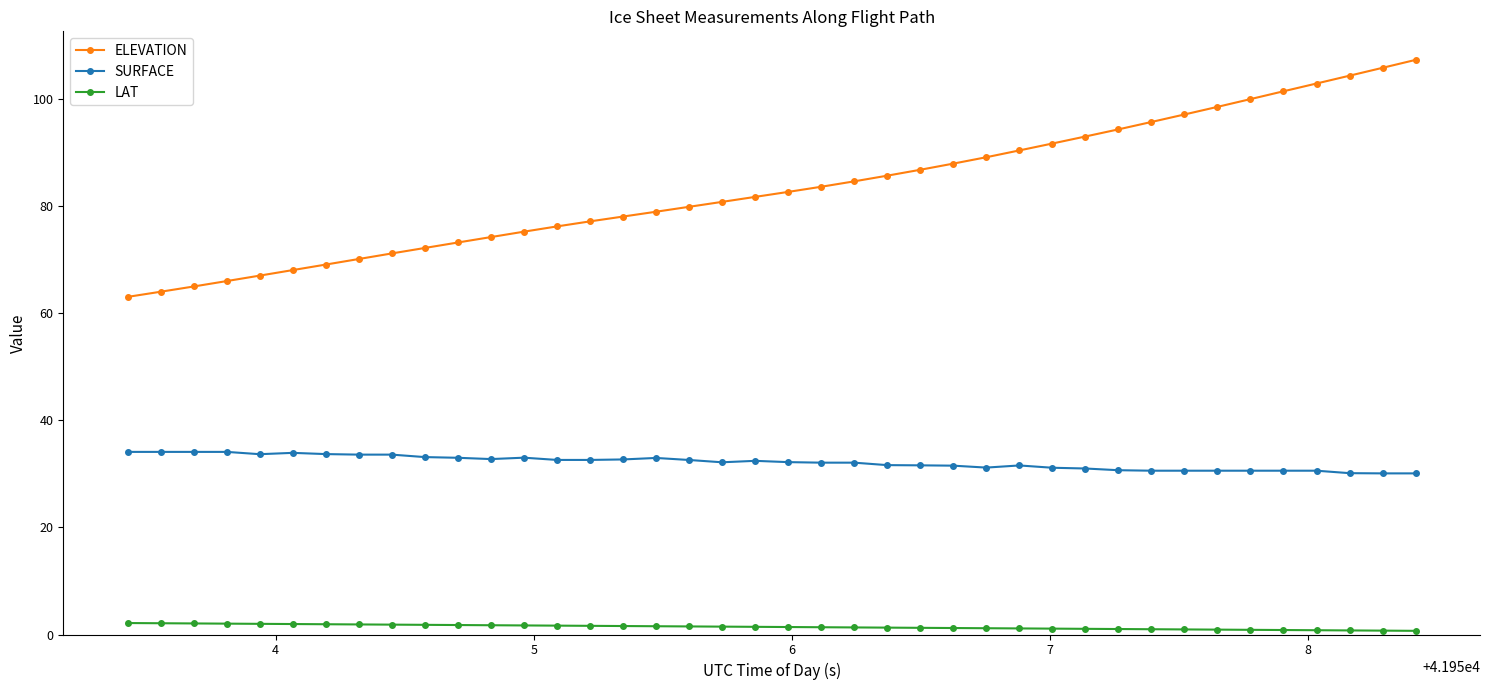

What is the minimum value for SURFACE?

30.1